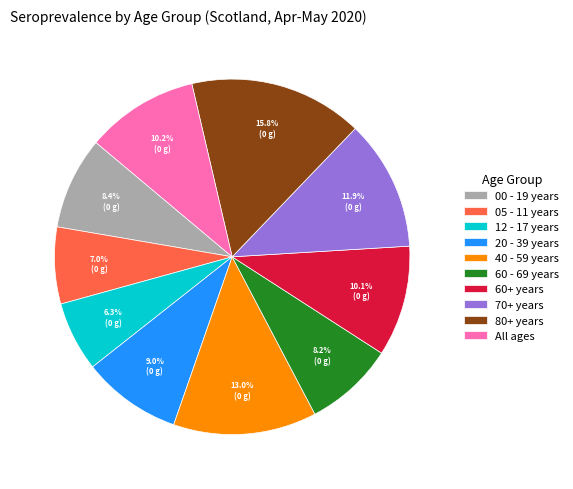

Is All ages the majority of the pie?

No